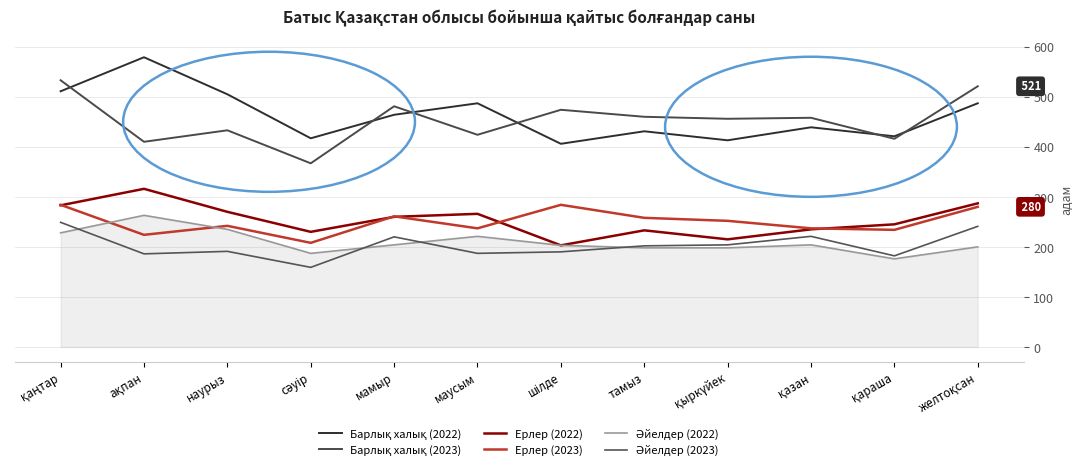

At қараша, list the series in order from largest to smallest.

Барлық халық (2022), Барлық халық (2023), Ерлер (2022), Ерлер (2023), Әйелдер (2023), Әйелдер (2022)